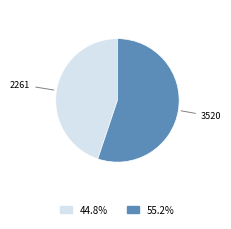

Is there a majority slice in this chart?

Yes